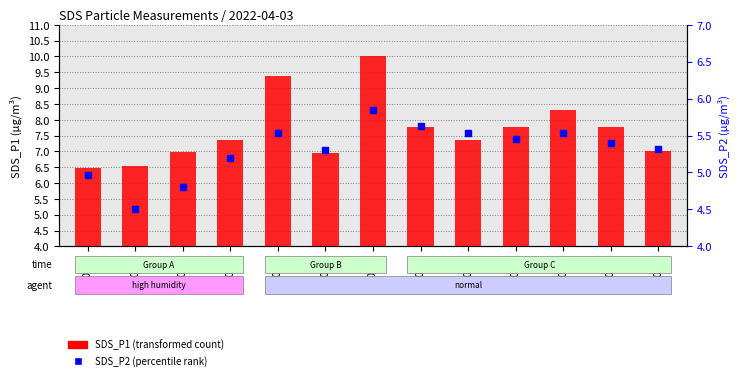

Between 00:00 and 00:02, which is larger?

00:02